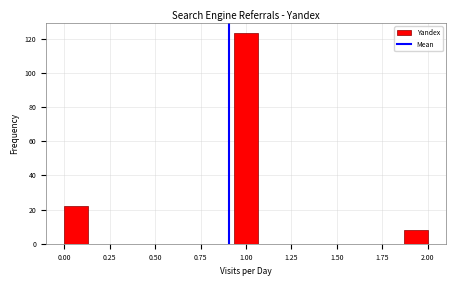

Around what value on the x-axis is the tallest bar? Give the approximate position of its centre, as read against the axis.

1.00